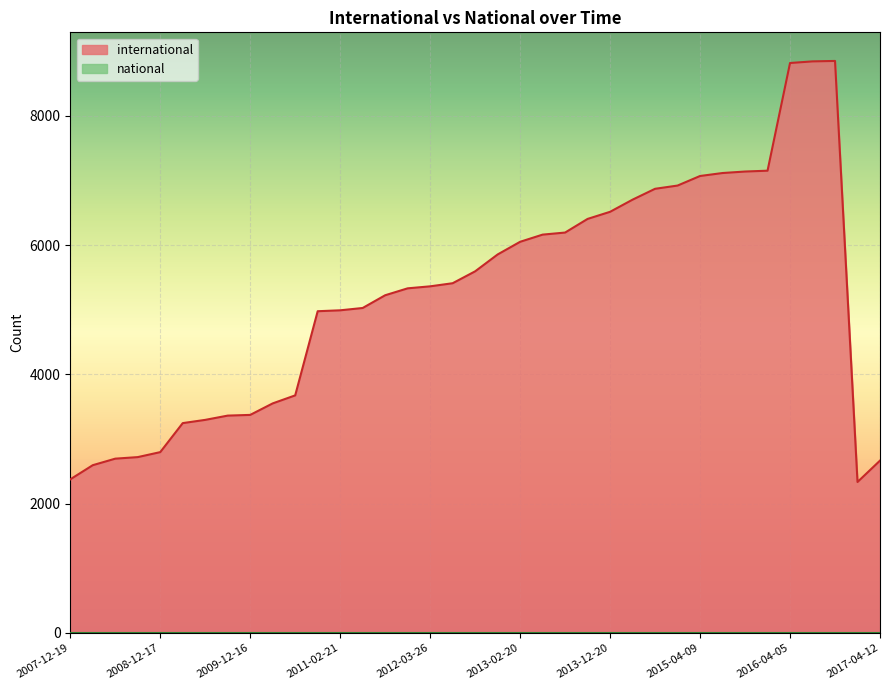

The value at 2009-12-16 is 1212. True or false?

False